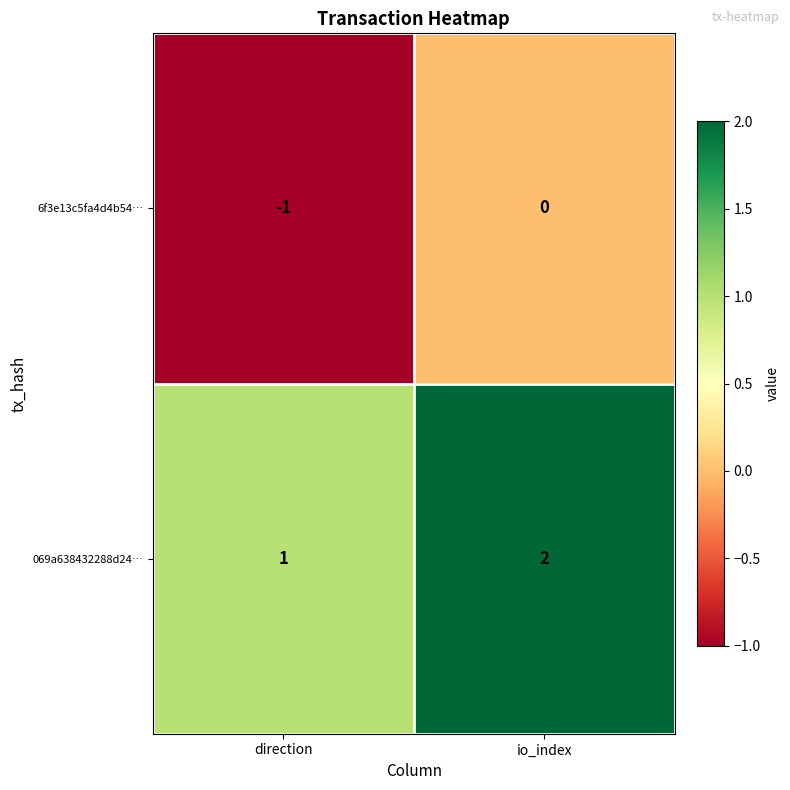

Rank the series at direction from highest to lowest value.

069a638432288d24…, 6f3e13c5fa4d4b54…